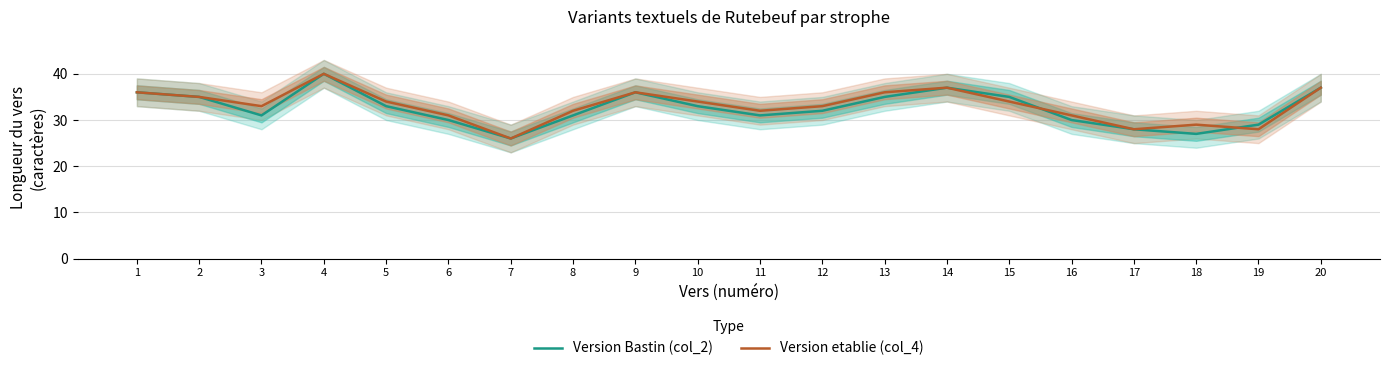

What are all the series names shown in the legend?

Version Bastin (col_2), Version etablie (col_4)